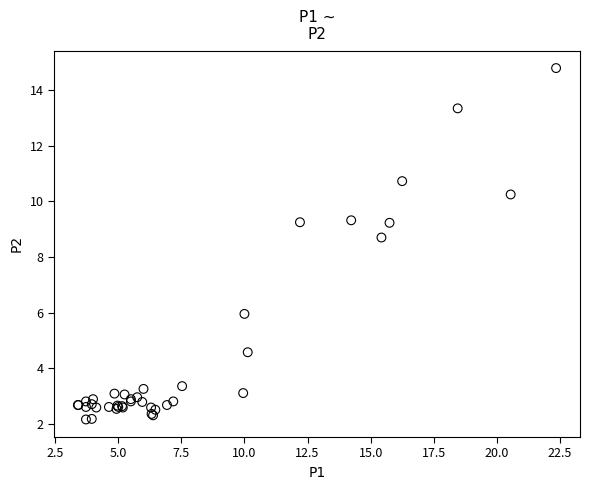

What Y value in the scatter plot is closest to 8?

8.7